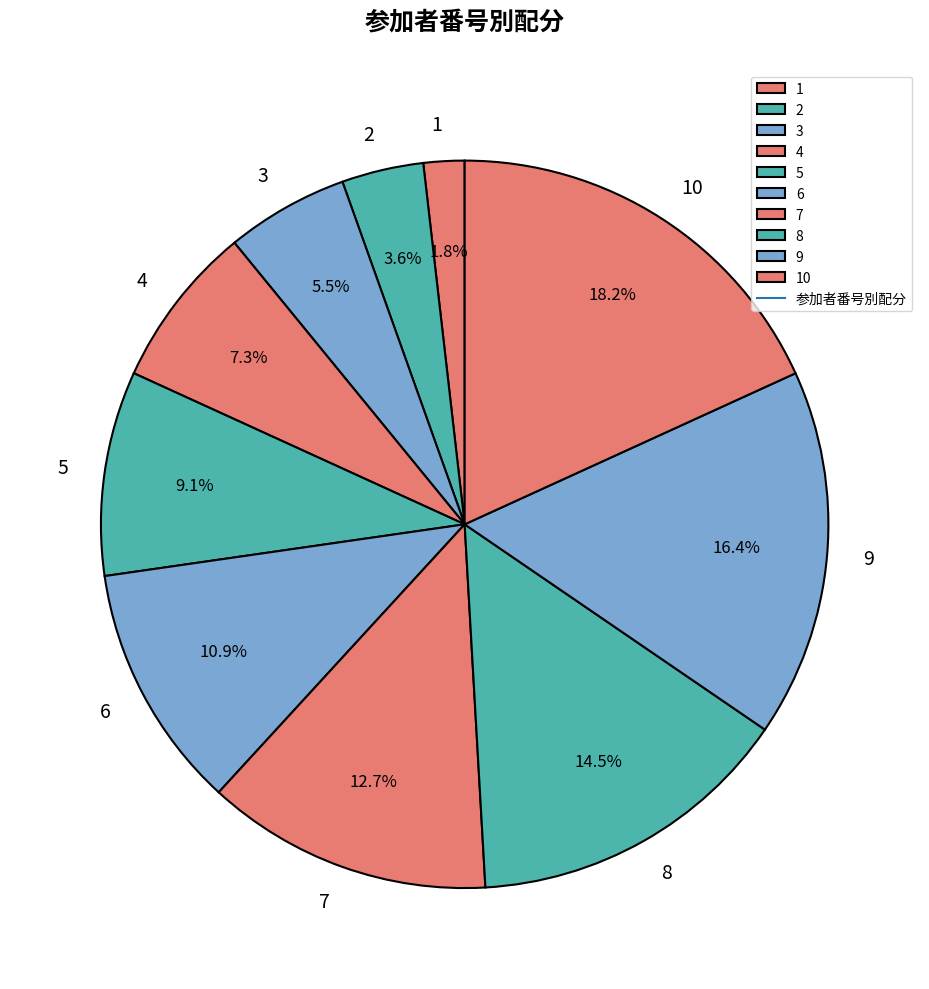

Is there a majority slice in this chart?

No